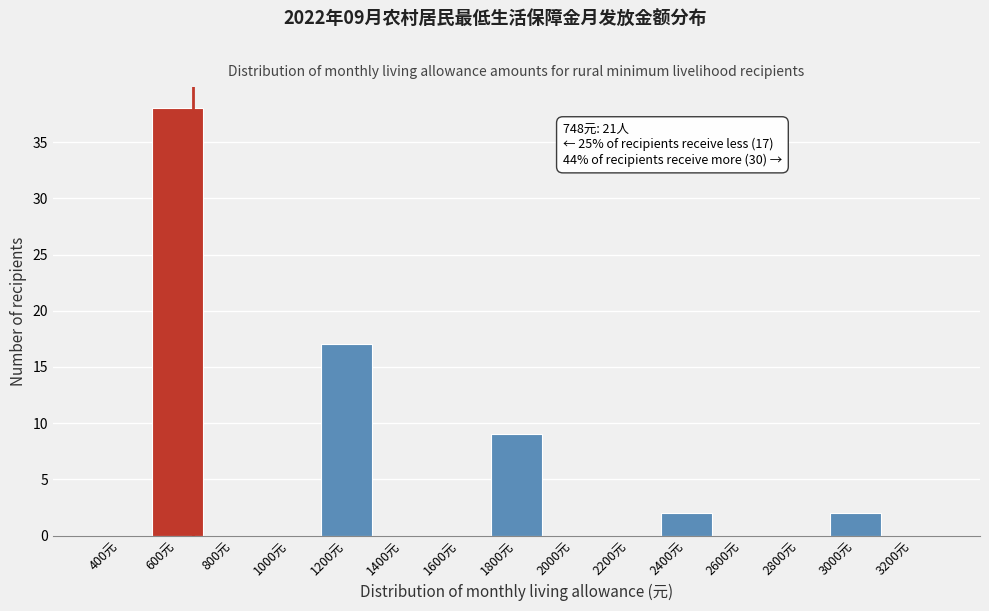

Reading right to left, what are all the values shown in this chart?

3200元=0	3000元=2	2800元=0	2600元=0	2400元=2	2200元=0	2000元=0	1800元=9	1600元=0	1400元=0	1200元=17	1000元=0	800元=0	600元=38	400元=0